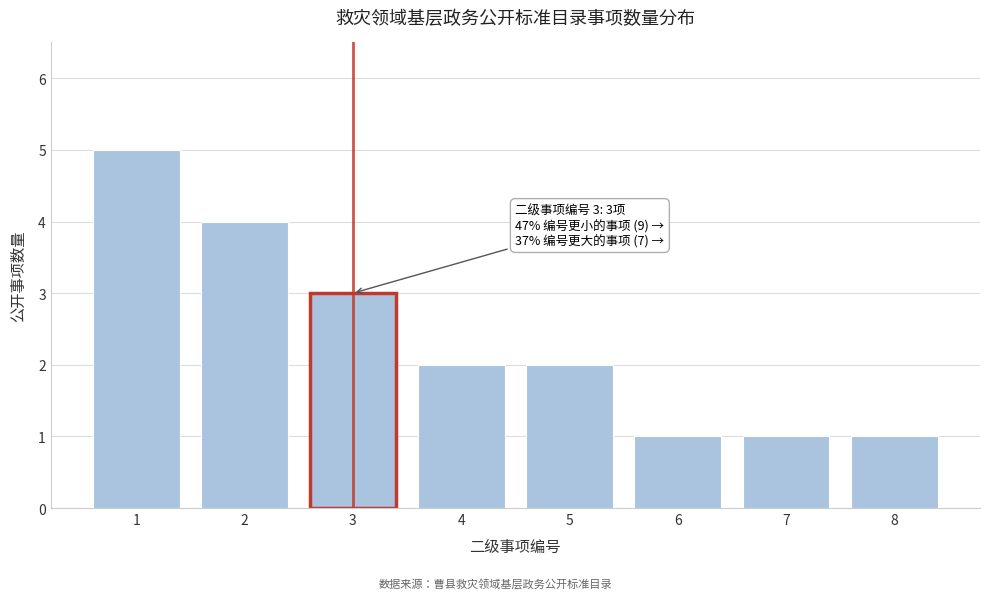

Reading left to right, list all the values displayed in this chart.

1=5	2=4	3=3	4=2	5=2	6=1	7=1	8=1